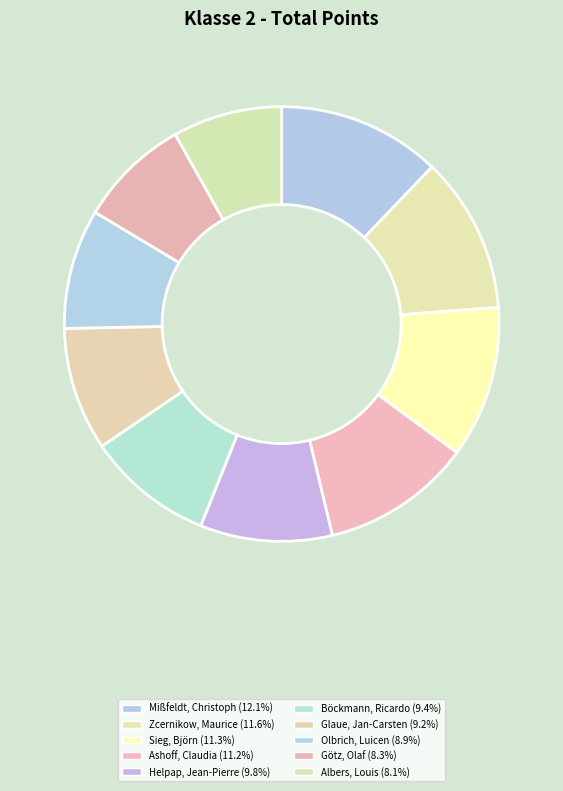

How many slices are in this pie chart?

10